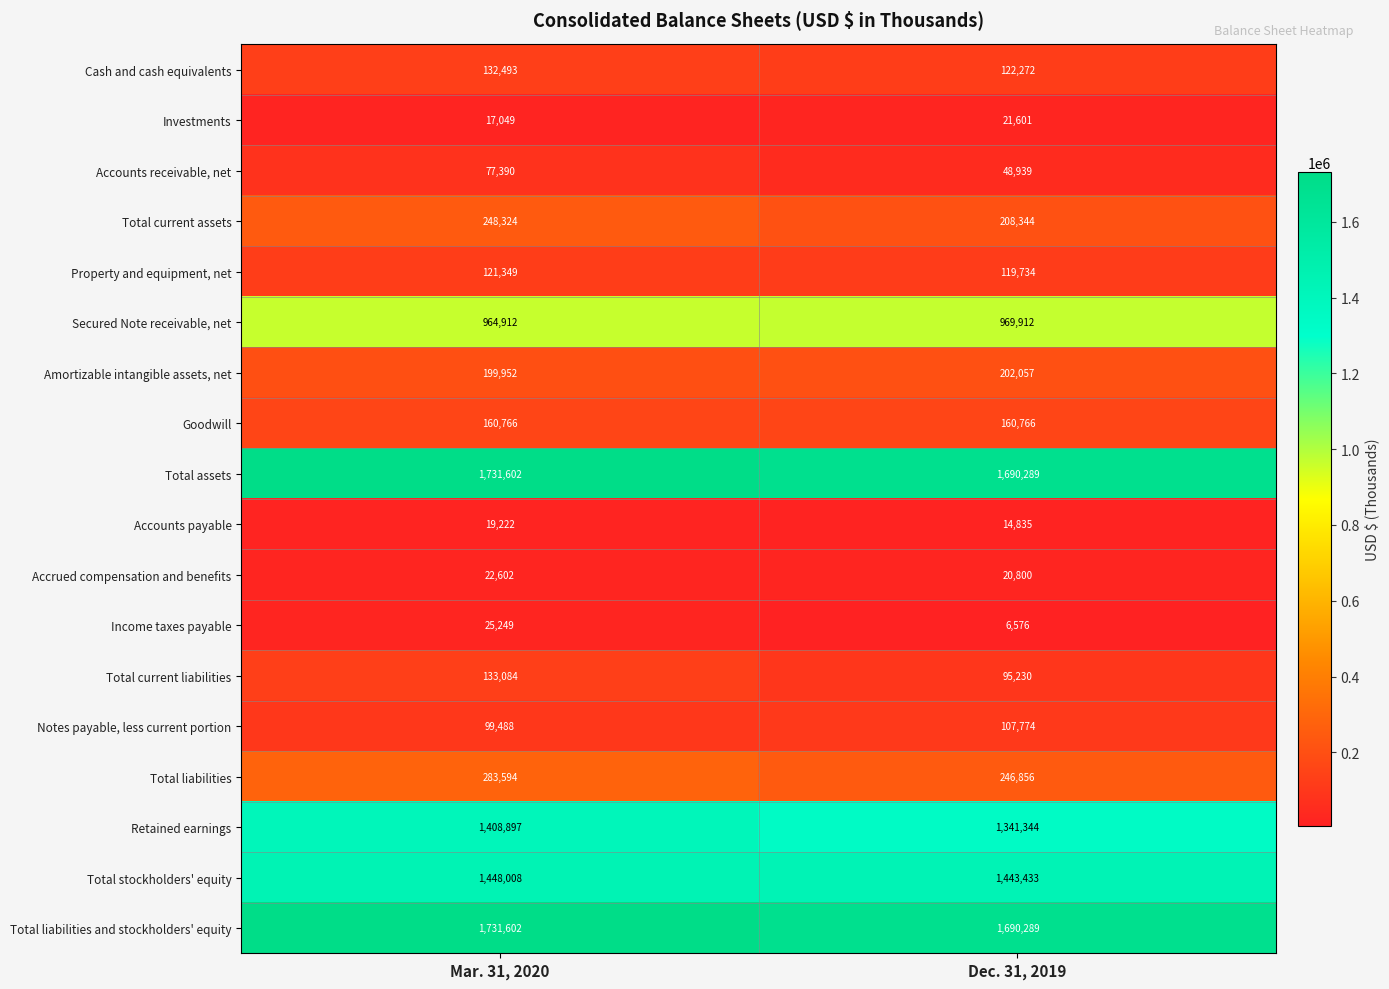

What is the sum of the Cash and cash equivalents values at Mar. 31, 2020 and Dec. 31, 2019?

254765